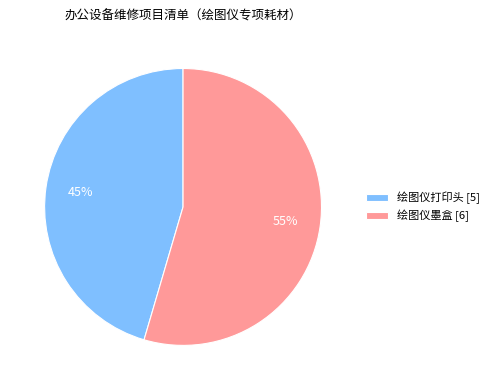

Between 绘图仪墨盒 [6] and 绘图仪打印头 [5], which is larger?

绘图仪墨盒 [6]